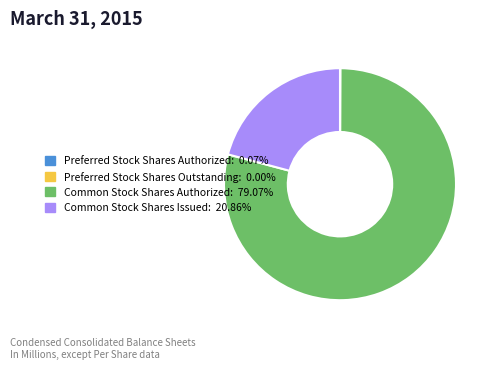

The Common Stock Shares Issued slice represents 8% of the pie. True or false?

False